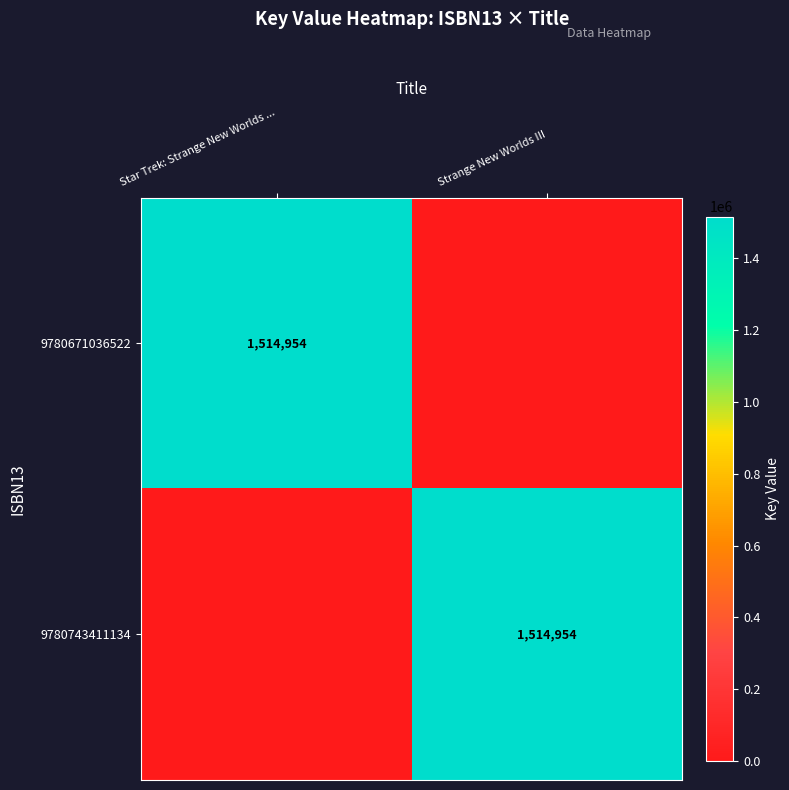

True or false: 9780743411134 has a value of 1514954 at Strange New Worlds III.

True